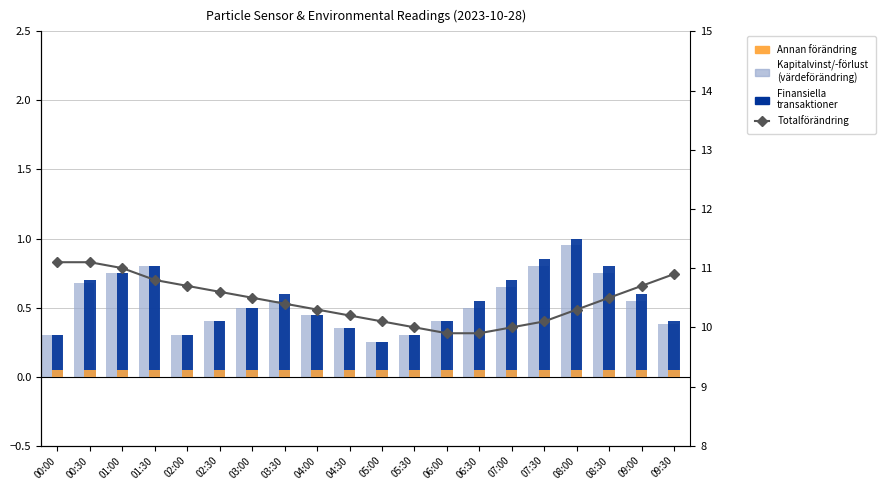

Read the Finansiella
transaktioner value at 05:30.

0.3